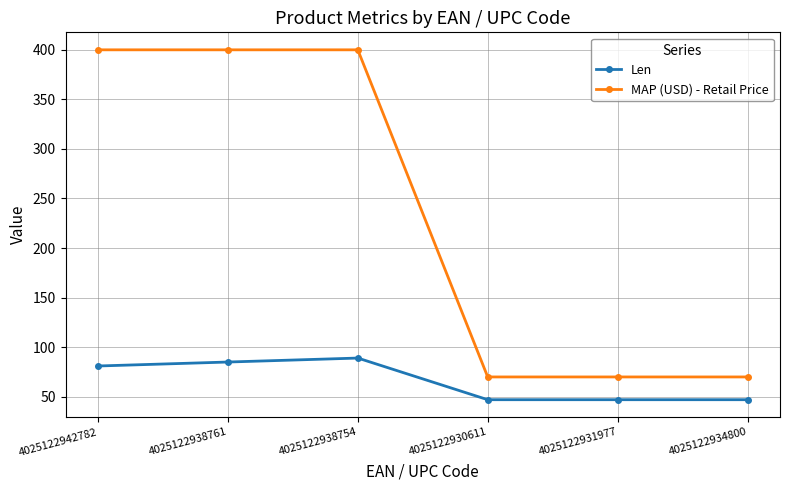

True or false: Len and MAP (USD) - Retail Price intersect in this chart.

False